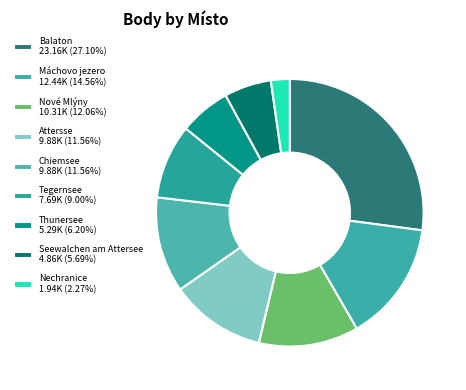

How many slices are in this pie chart?

9